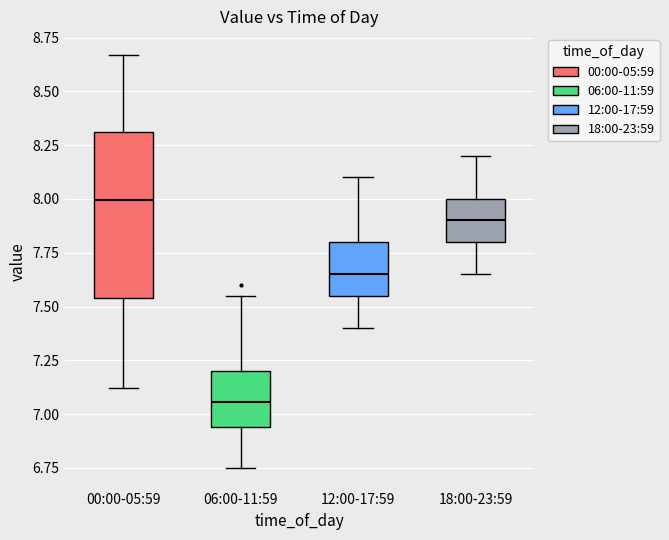

Comparing the boxes themselves (not the whiskers), which one is the tallest?

00:00-05:59